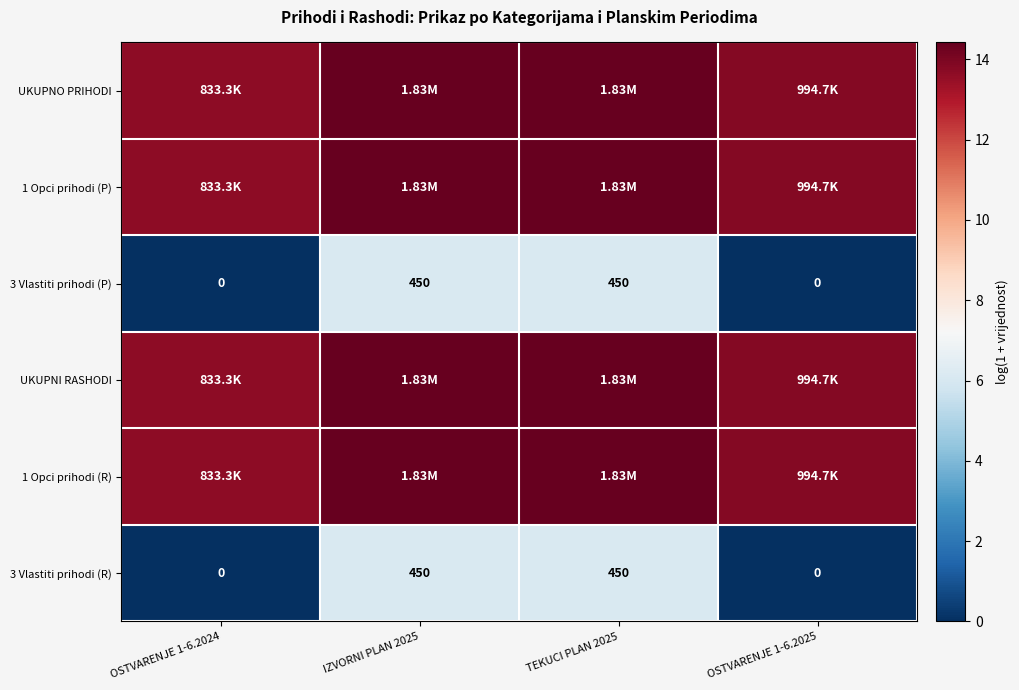

How many data points in 3 Vlastiti prihodi (R) are less than 450?

2